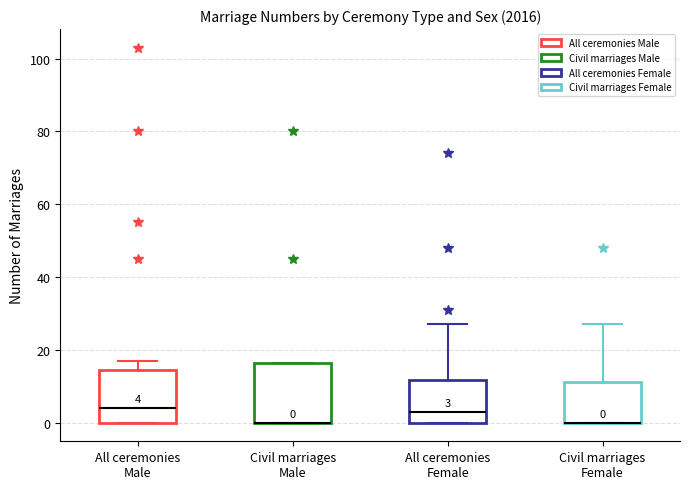

Which box is the tallest, from its lower edge to its upper edge?

Civil marriages Male